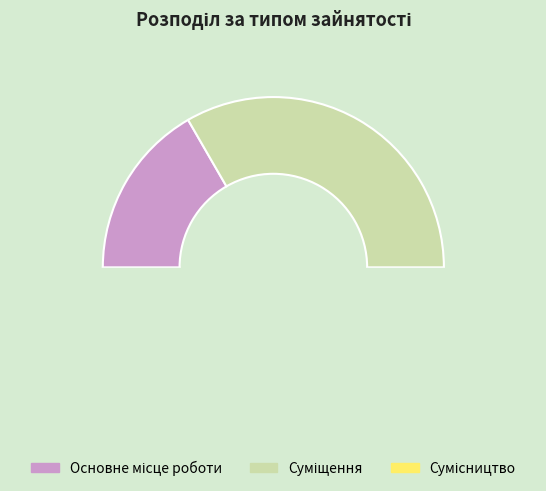

What percentage do Сумісництво and Суміщення together represent?

83.3%